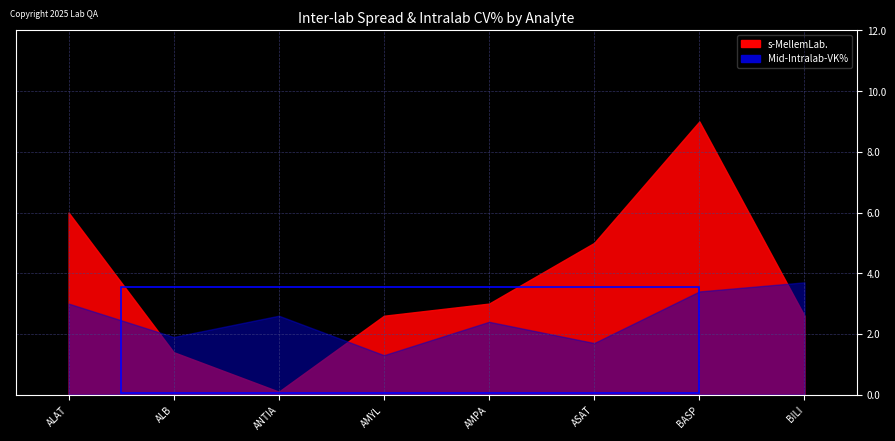

Read the Mid-Intralab-VK% value at ANTIA.

2.6